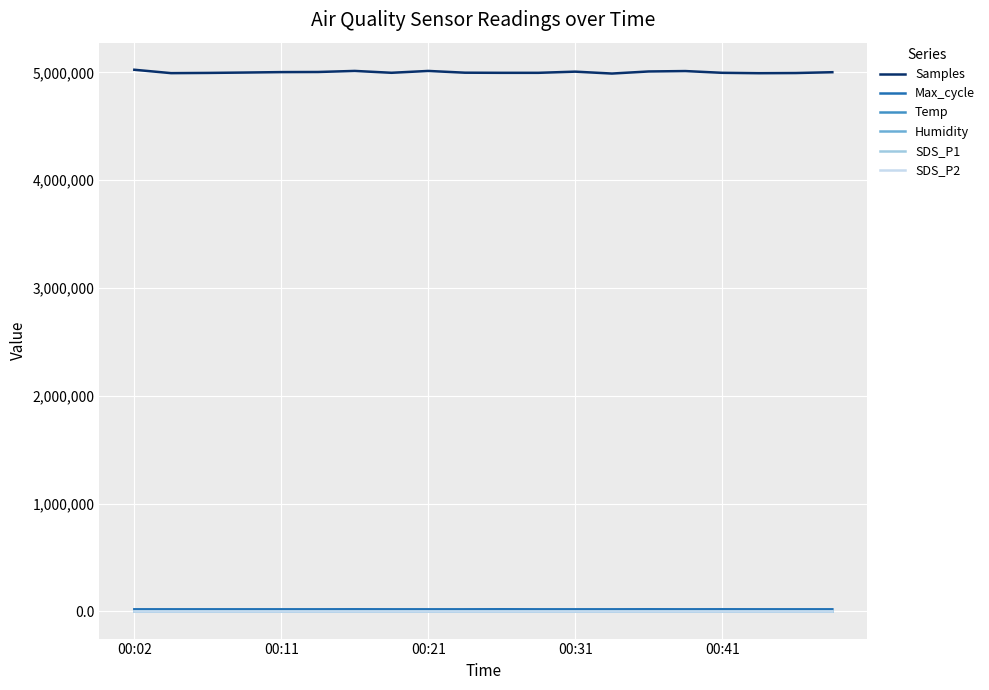

True or false: Samples and Humidity intersect in this chart.

False